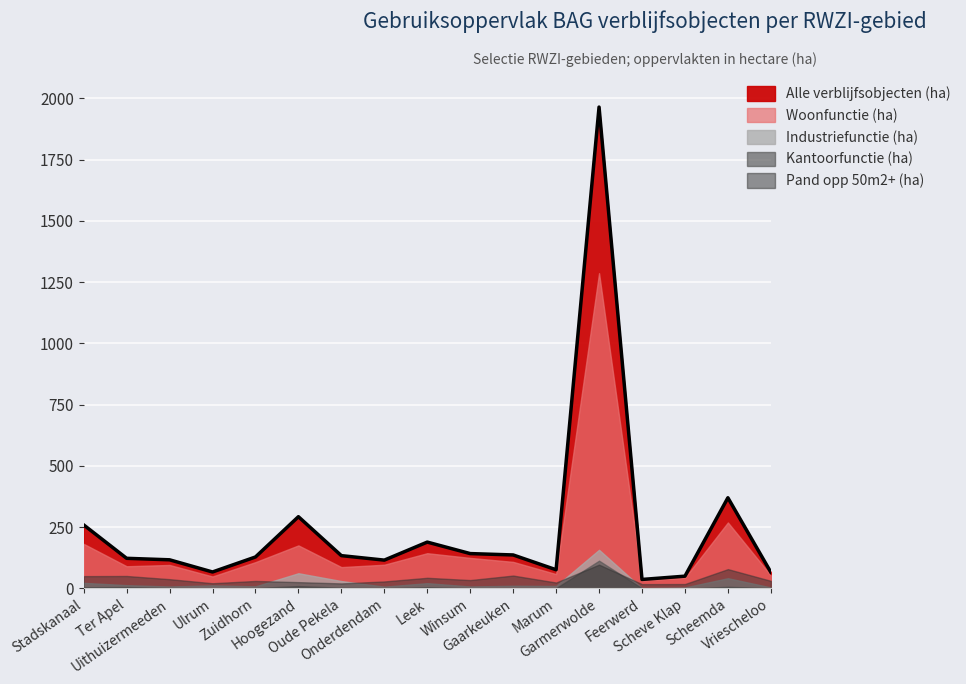

After their last crossing, which series has the higher values: Kantoorfunctie (ha) or Pand opp 50m2+ (ha)?

Pand opp 50m2+ (ha)